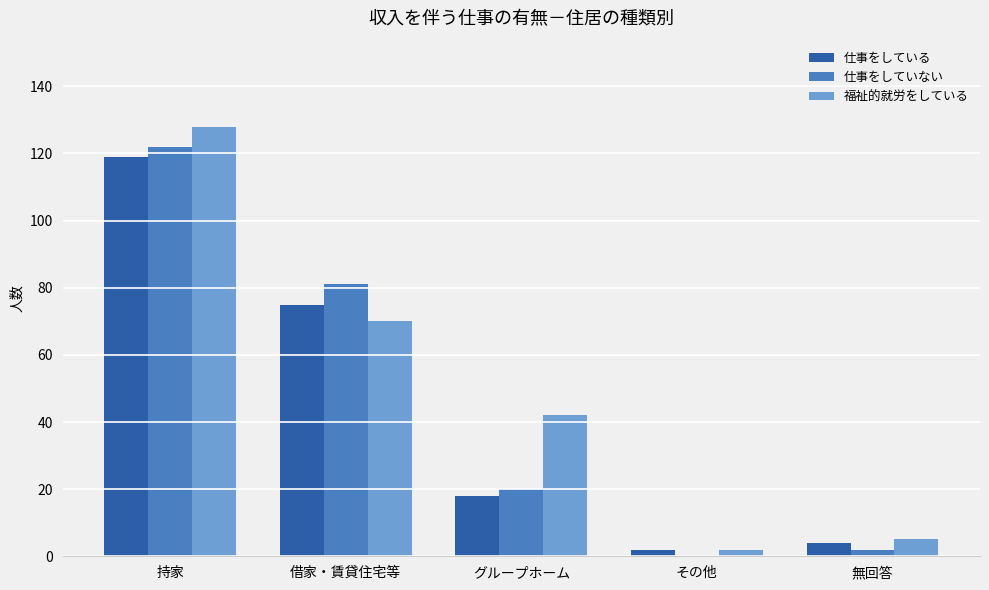

What is the difference between the 仕事をしていない values at 持家 and 借家・賃貸住宅等?

41